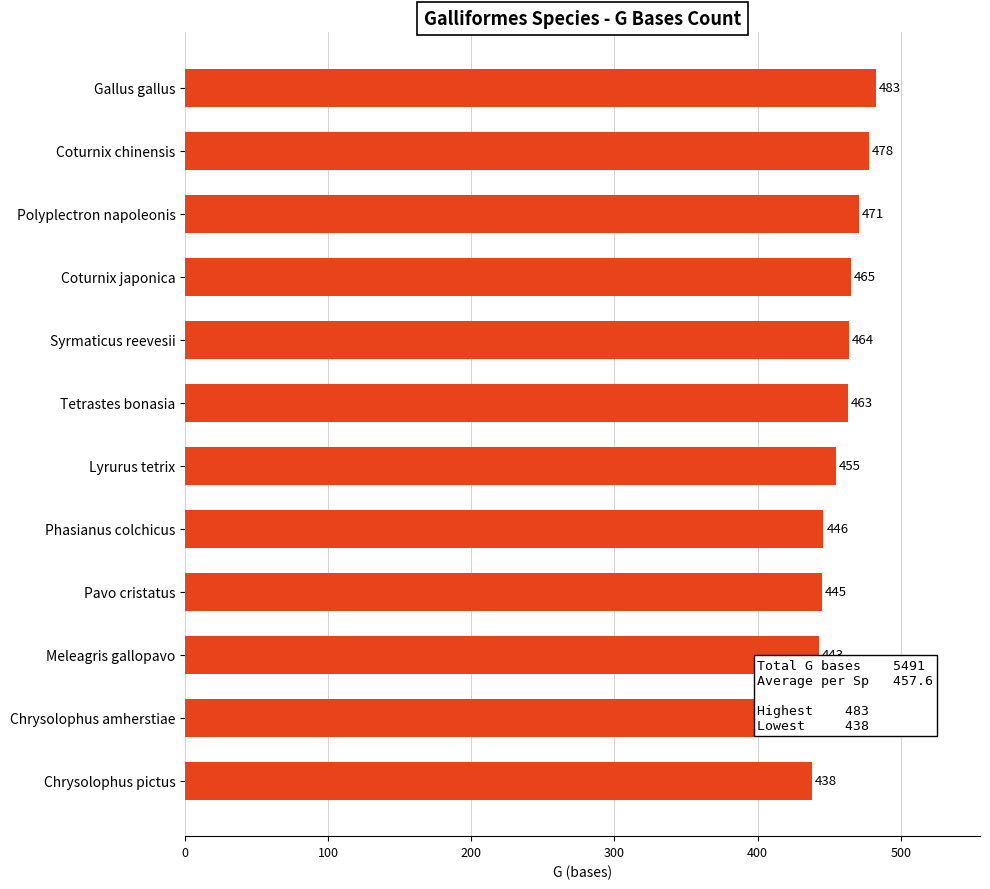

Rank the categories by value from highest to lowest.

Gallus gallus, Coturnix chinensis, Polyplectron napoleonis, Coturnix japonica, Syrmaticus reevesii, Tetrastes bonasia, Lyrurus tetrix, Phasianus colchicus, Pavo cristatus, Meleagris gallopavo, Chrysolophus amherstiae, Chrysolophus pictus